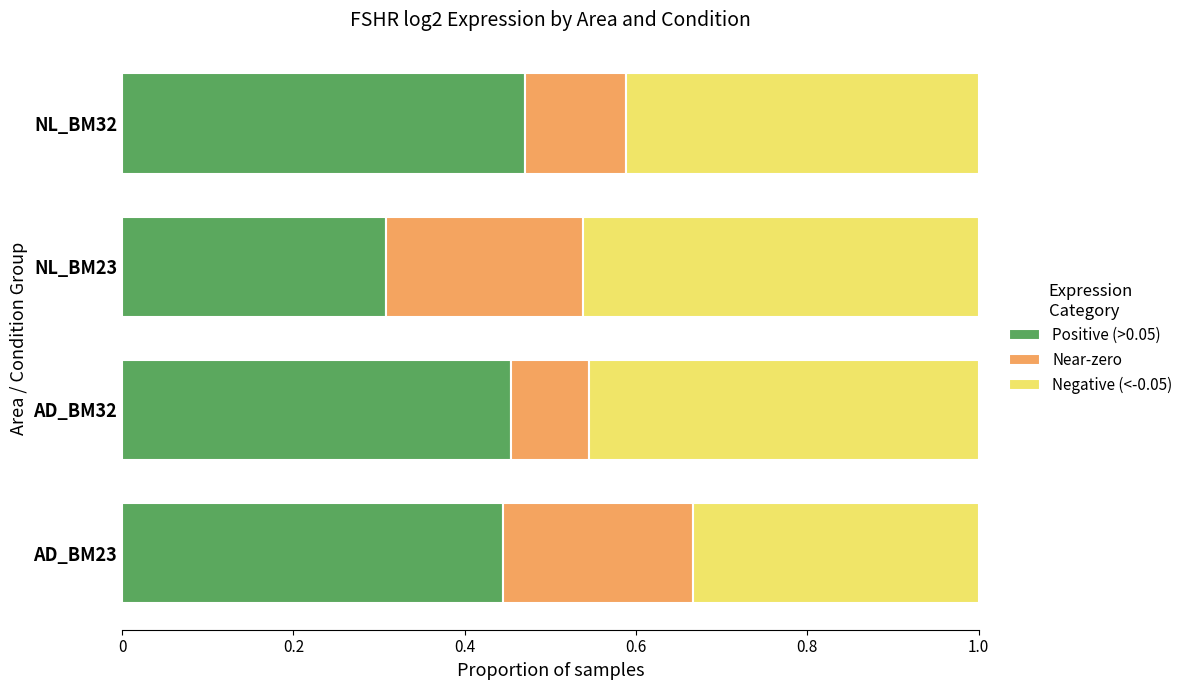

What is the total value across all series at NL_BM32?

1.0